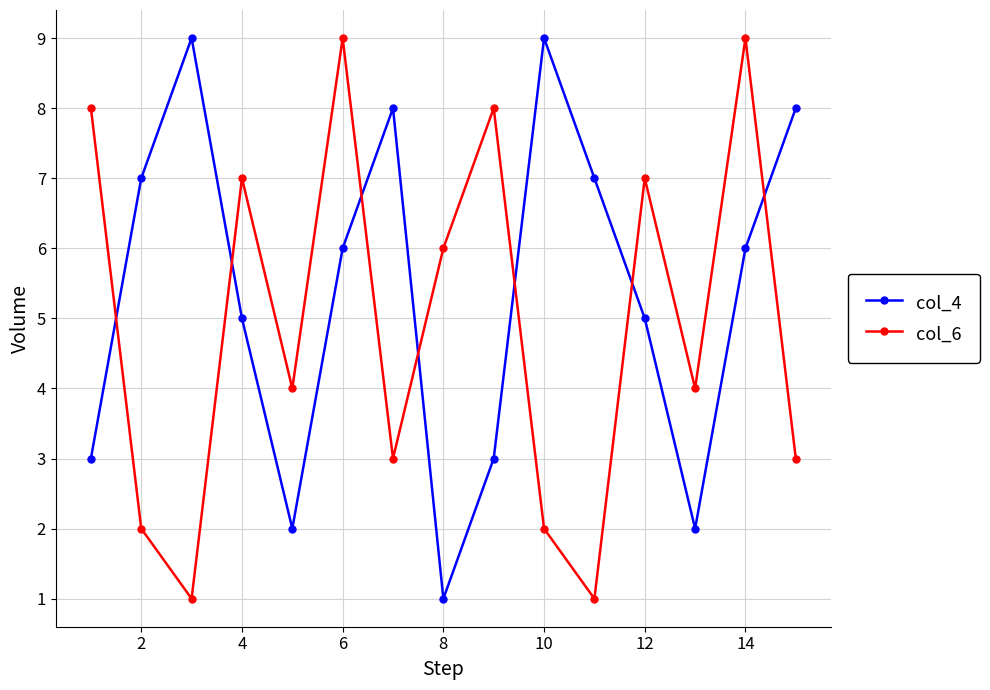

How many col_4 values are between 3 and 8?

10